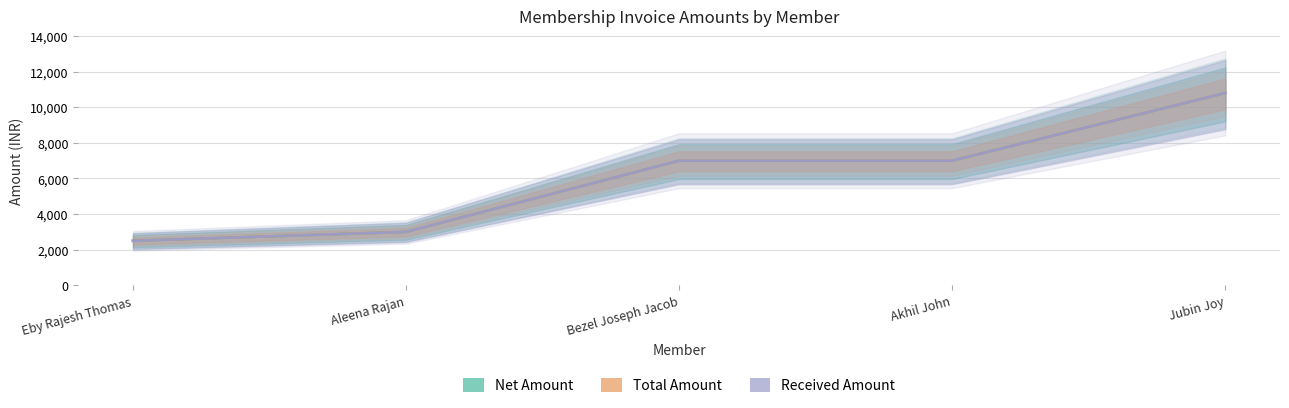

What is the value of the Received Amount point at the 5th from the left?

10800